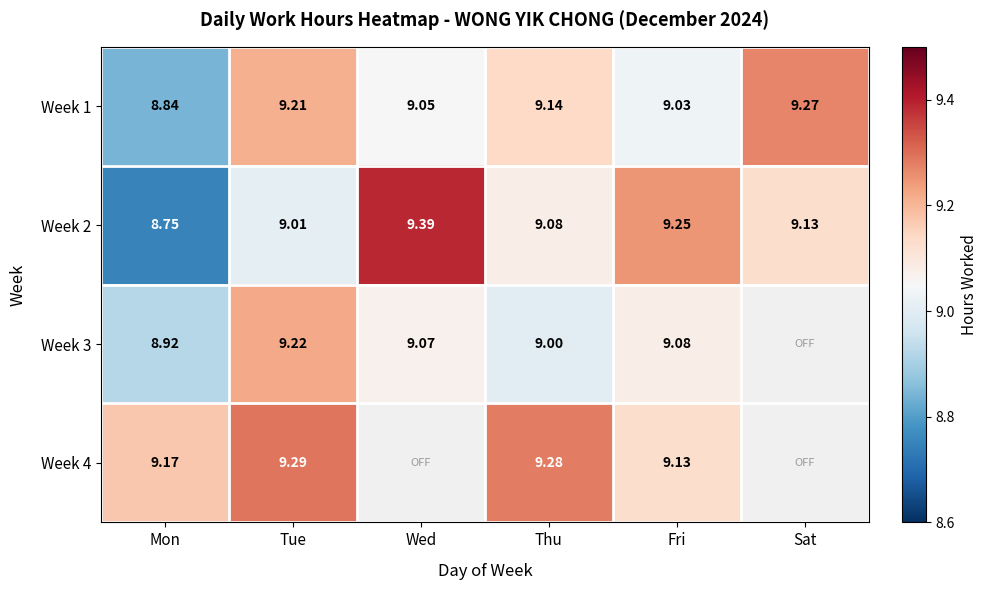

At which label is Week 2 closest to 9?

Tue